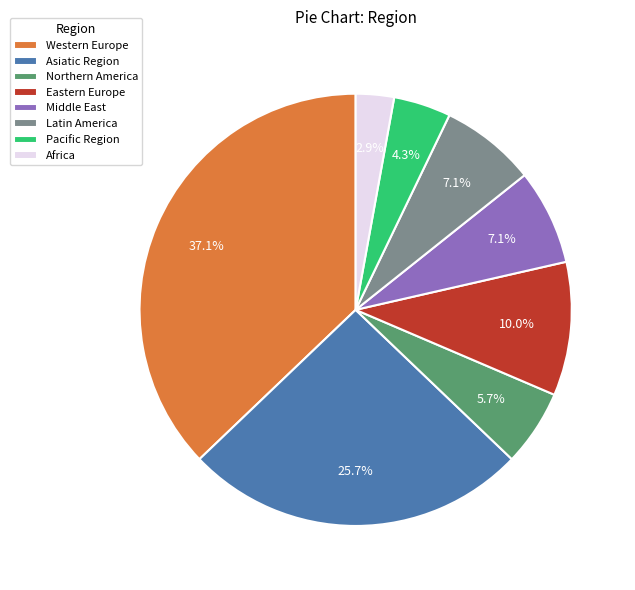

Between Western Europe and Asiatic Region, which is larger?

Western Europe